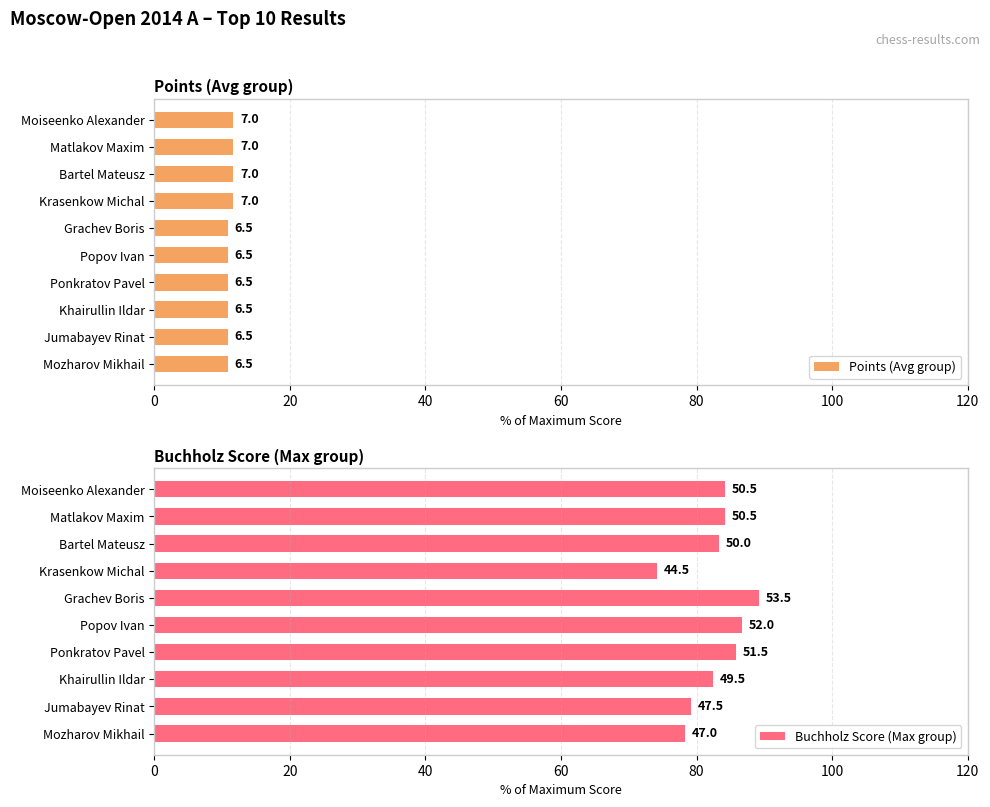

How many data points does each series have?

10